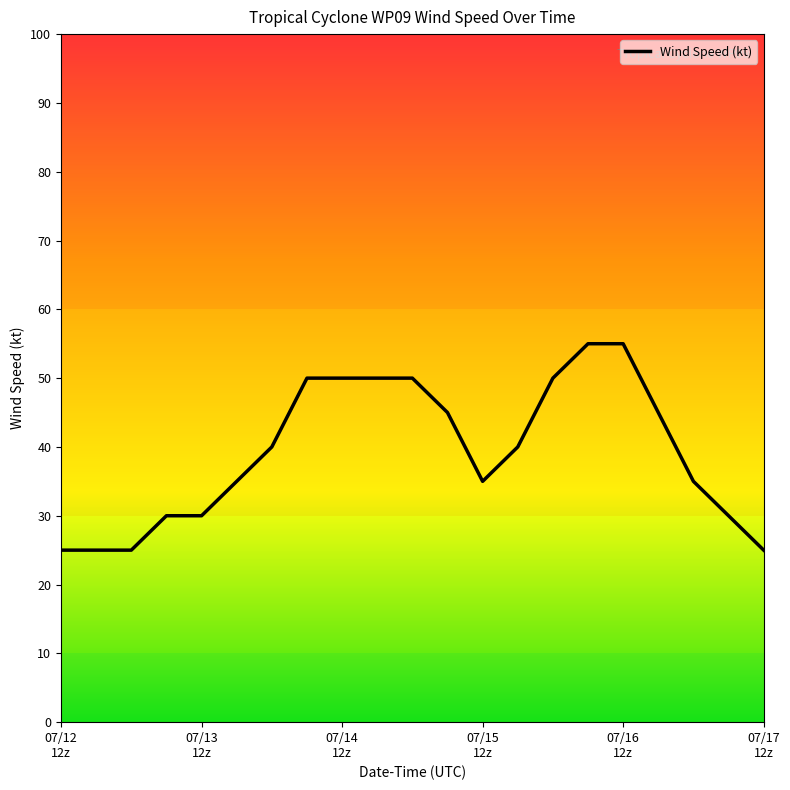

What is the greatest value displayed?

55